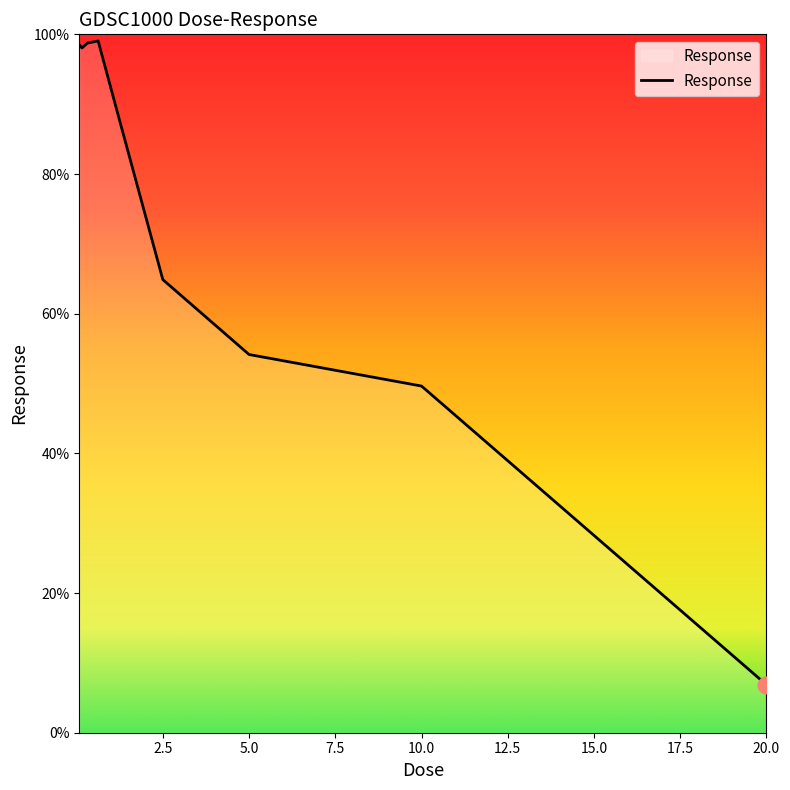

What is the difference between the maximum and minimum values?

92.2